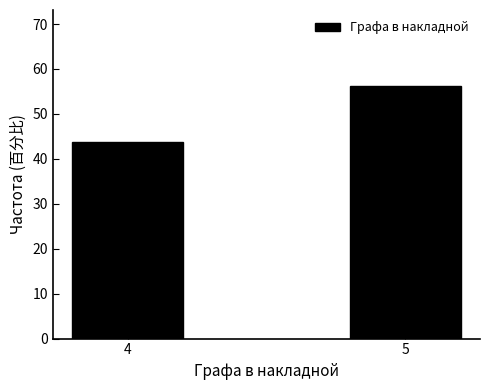

Is it true that the value at 5 is 56.2?

True